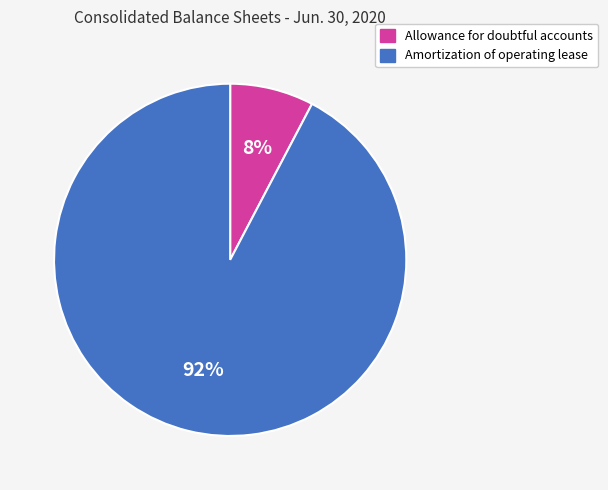

Which slice represents more than half of the pie?

Amortization of operating lease